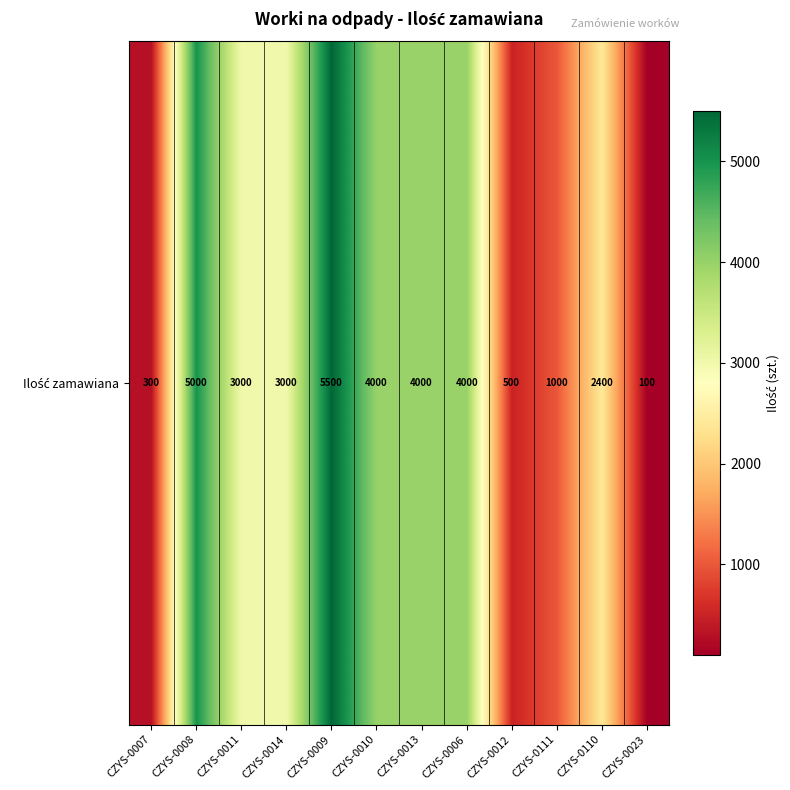

Approximately how many times larger is the value at CZYS-0111 compared to CZYS-0012?

2.0